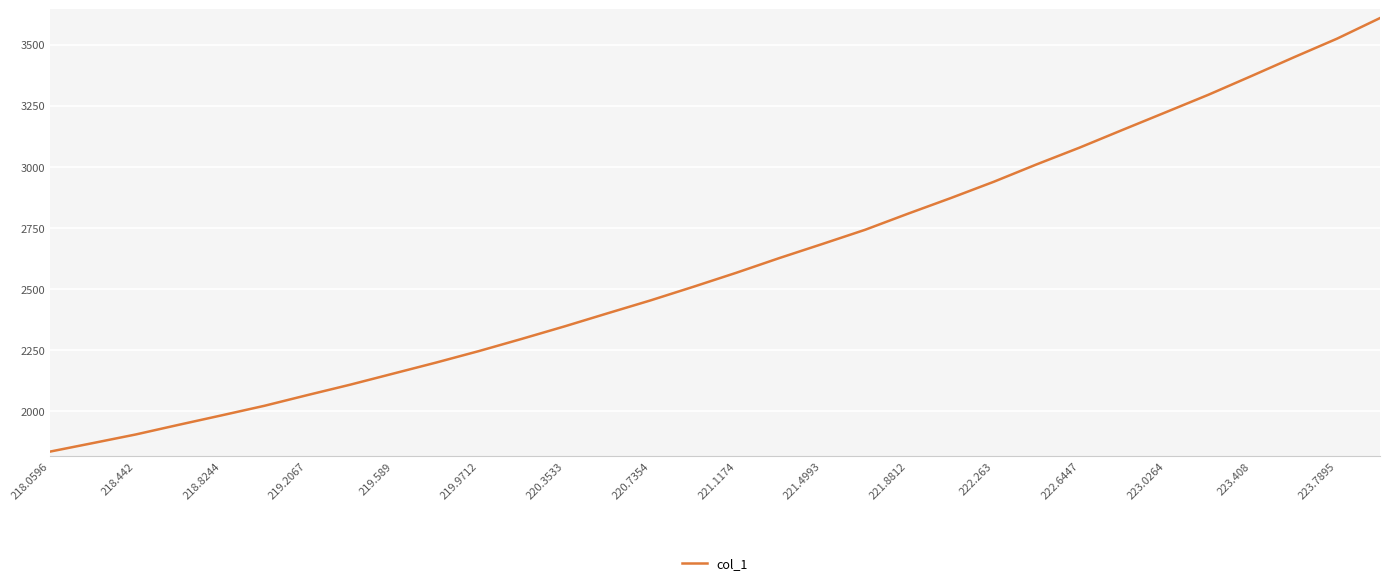

What is the difference between the maximum and minimum values?

1773.4